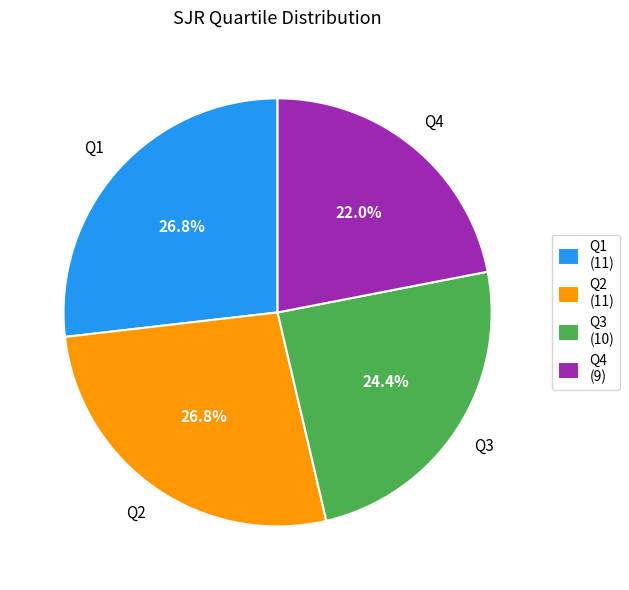

What percentage is the Q3 slice, to the nearest percent?

24%